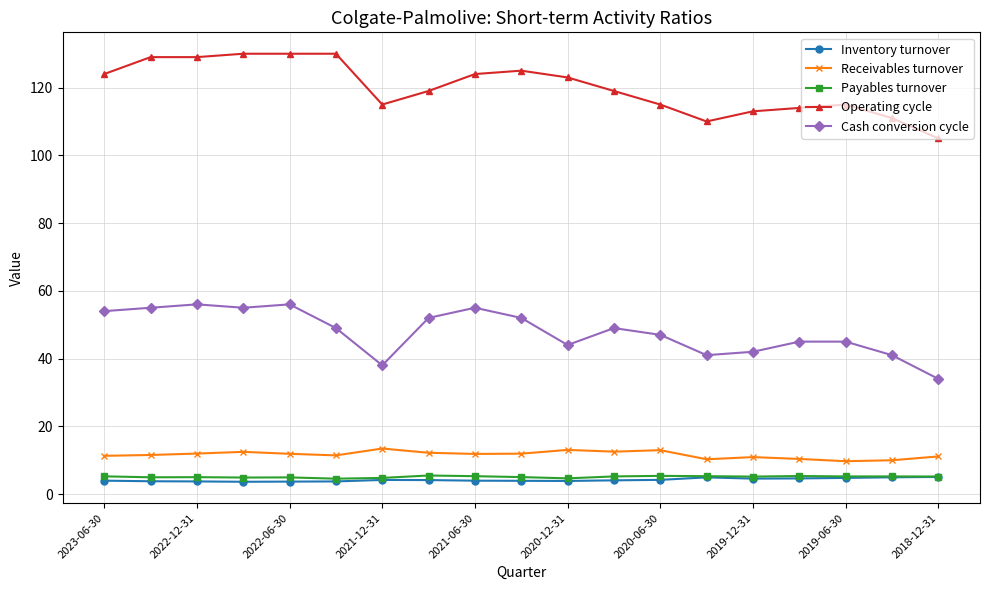

True or false: Inventory turnover and Cash conversion cycle intersect in this chart.

False